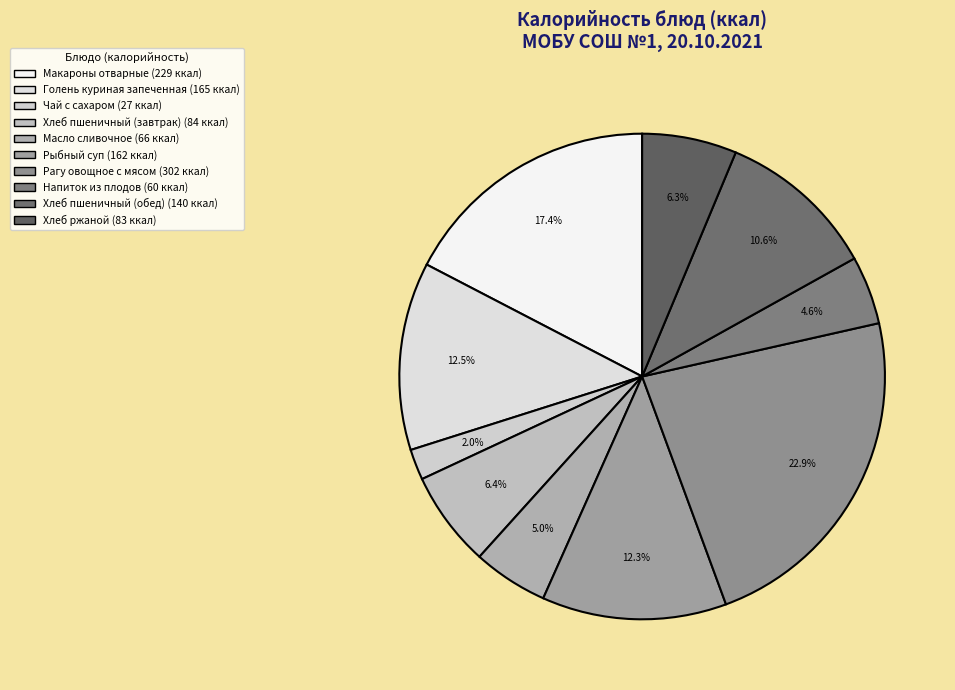

Combined, do Масло сливочное and Хлеб пшеничный (завтрак) account for over 50%?

No